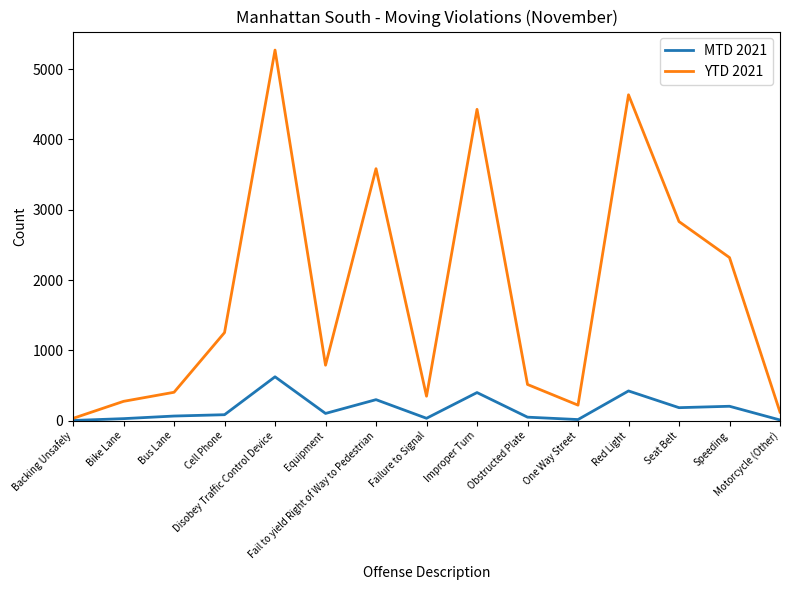

Between One Way Street and Seat Belt, which series saw the biggest shift?

YTD 2021